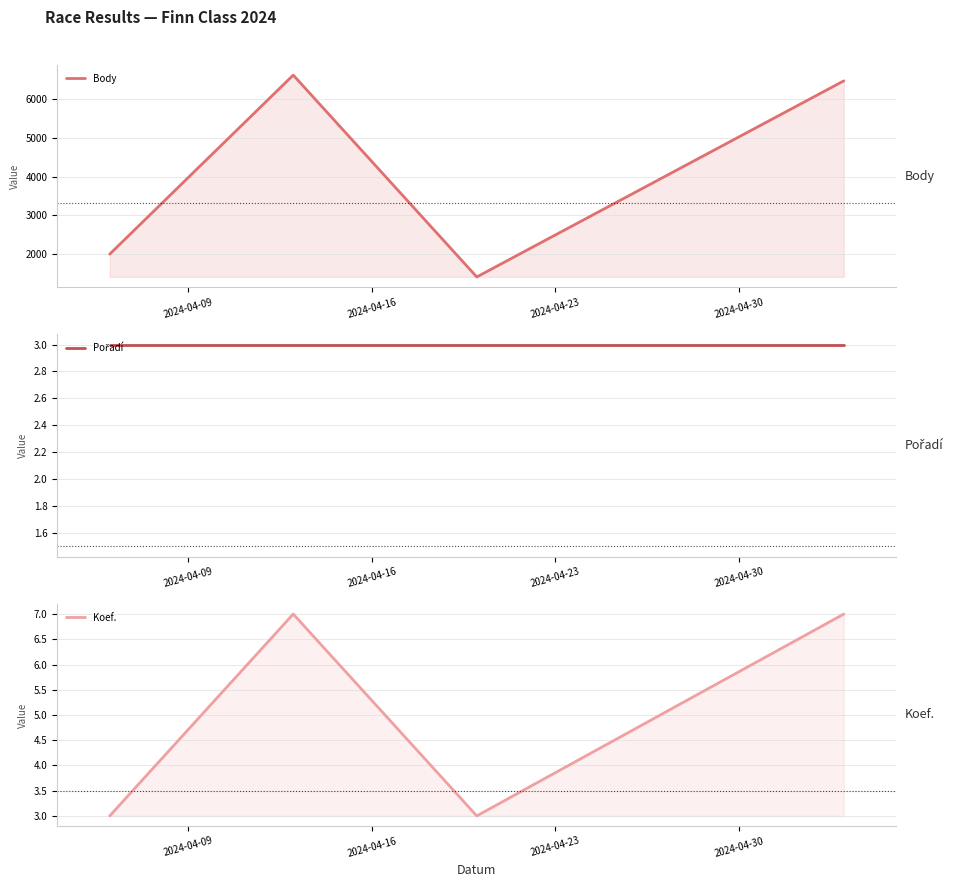

How many lines are shown in the chart?

3